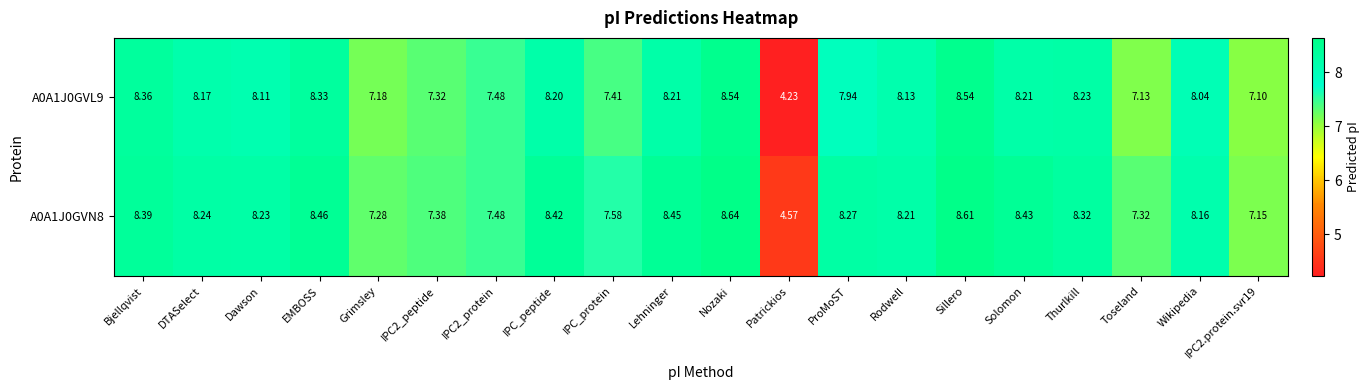

At which label does A0A1J0GVN8 reach its minimum?

Patrickios